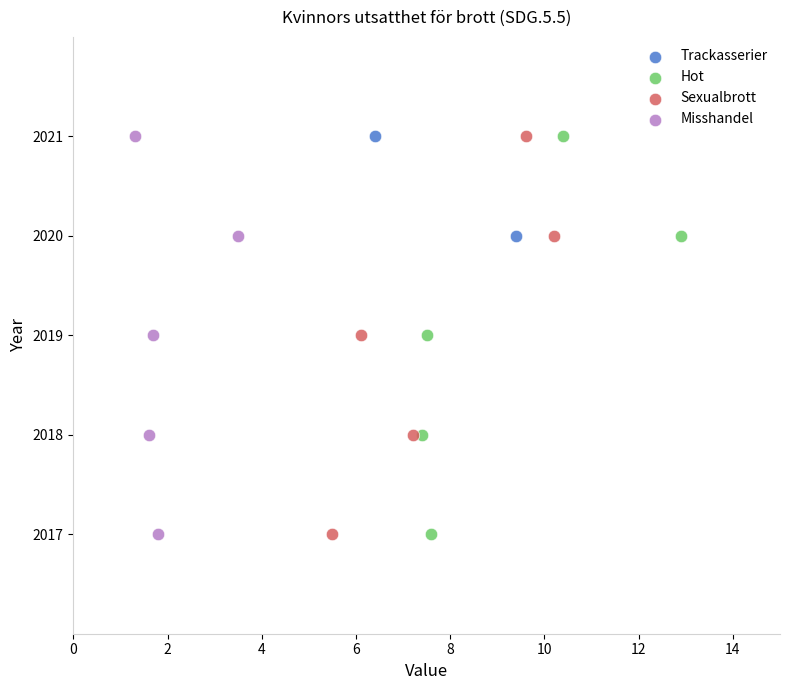

What are all the series names shown in the legend?

Trackasserier, Hot, Sexualbrott, Misshandel